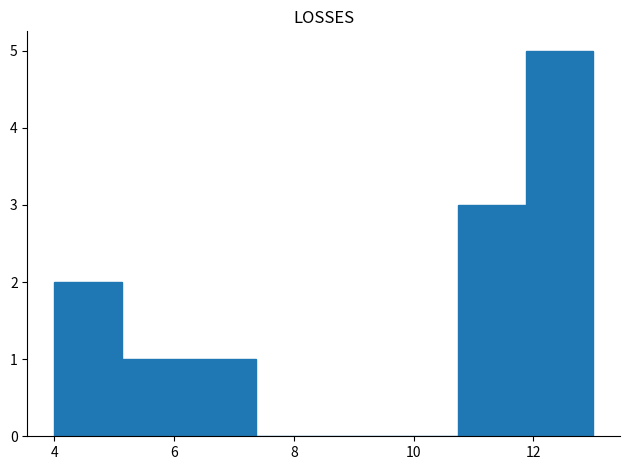

Reading left to right, list every bar in this chart as the range it spans on the x-axis followed by its height. Neither the bar edges nor the heights are printed on the chart, so give them approximately, as read against the axes.

4.0 to 5.2: 2
5.2 to 6.2: 1
6.2 to 7.4: 1
7.4 to 8.6: 0
8.6 to 9.6: 0
9.6 to 10.8: 0
10.8 to 11.8: 3
11.8 to 13.0: 5